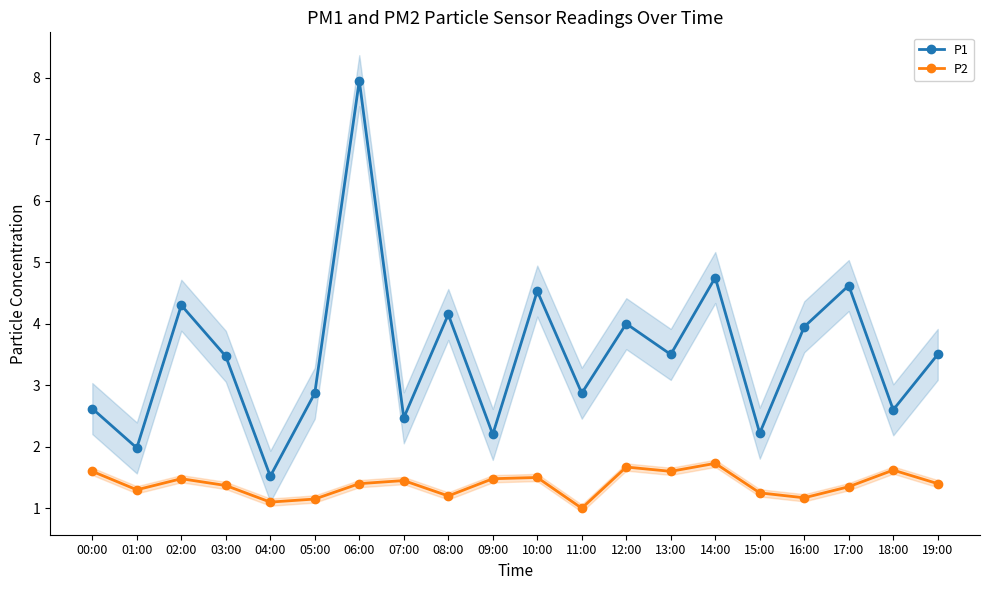

True or false: P1 and P2 intersect in this chart.

False